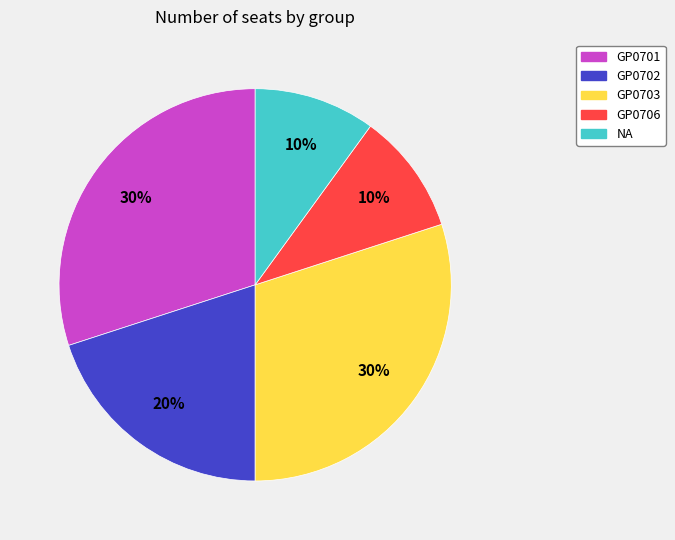

Does GP0701 account for over 50% of the chart?

No